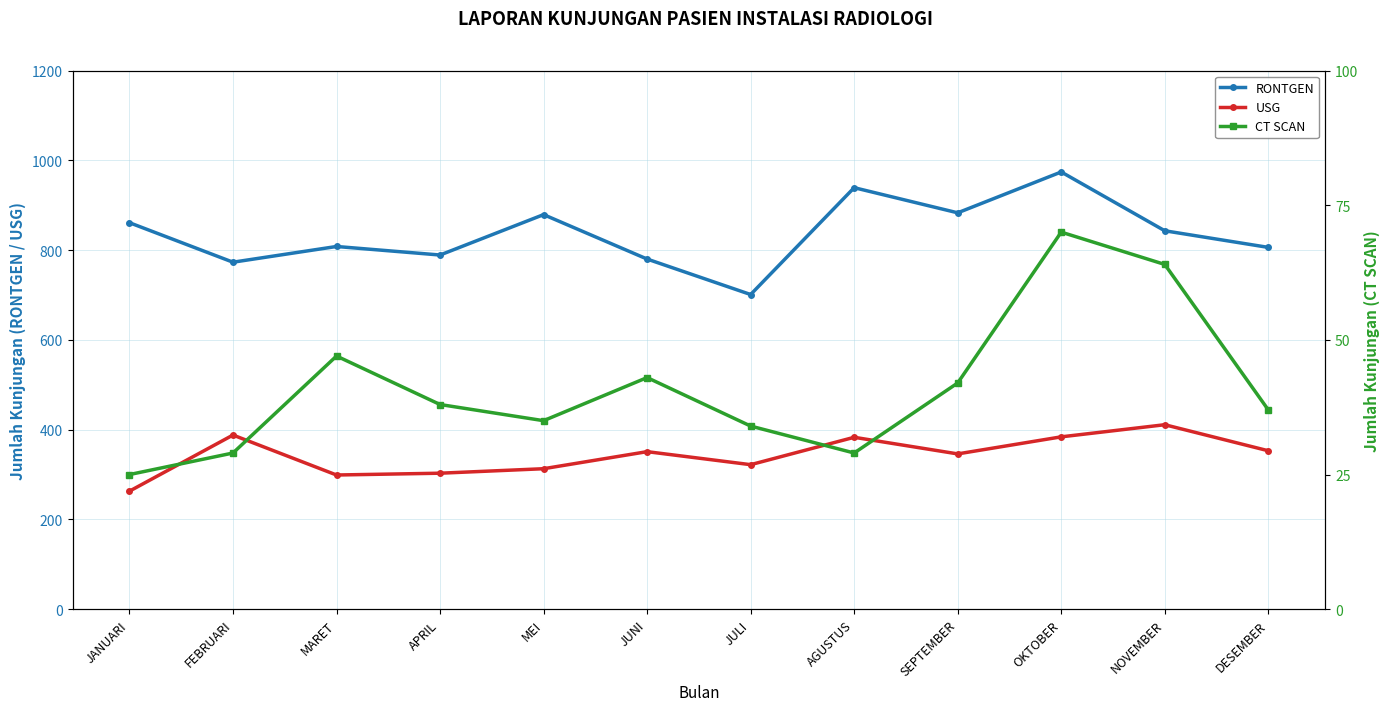

At which category does the chart reach its peak across all series?

OKTOBER